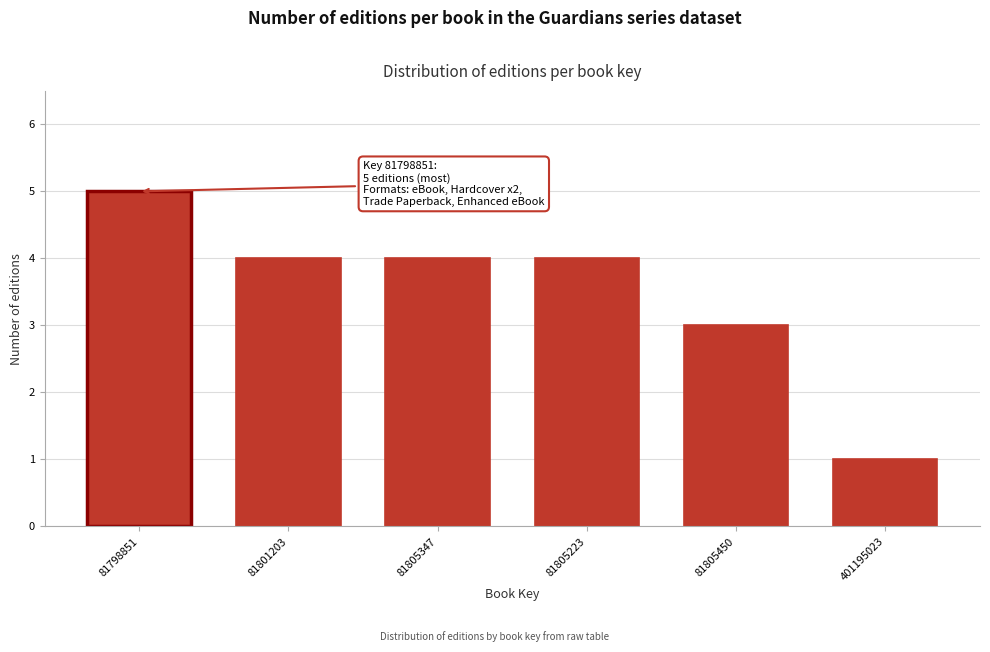

Reading left to right, list all the values displayed in this chart.

81798851=5	81801203=4	81805347=4	81805223=4	81805450=3	401195023=1